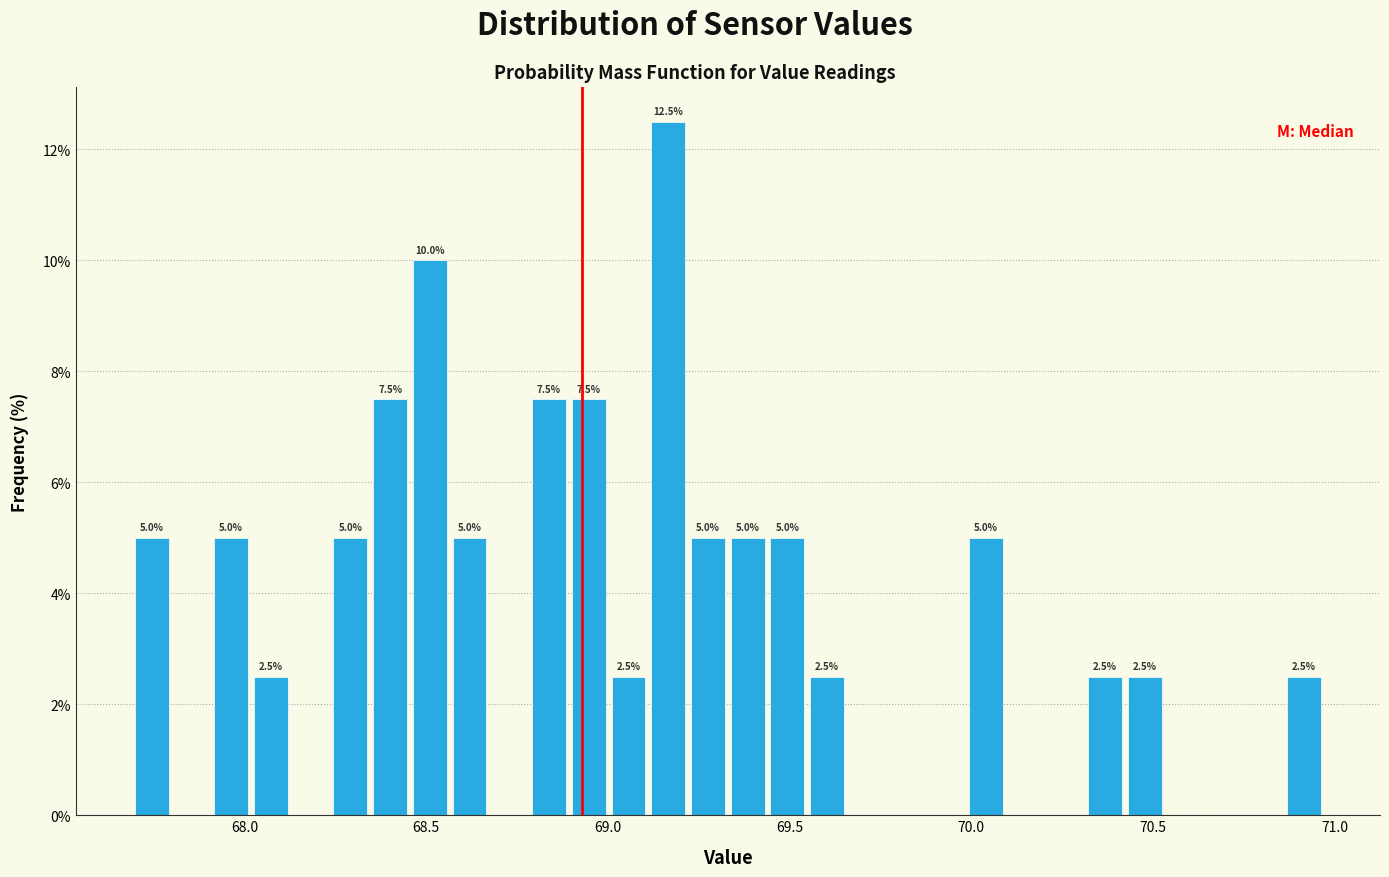

Around what value on the x-axis is the tallest bar? Give the approximate position of its centre, as read against the axis.

69.15